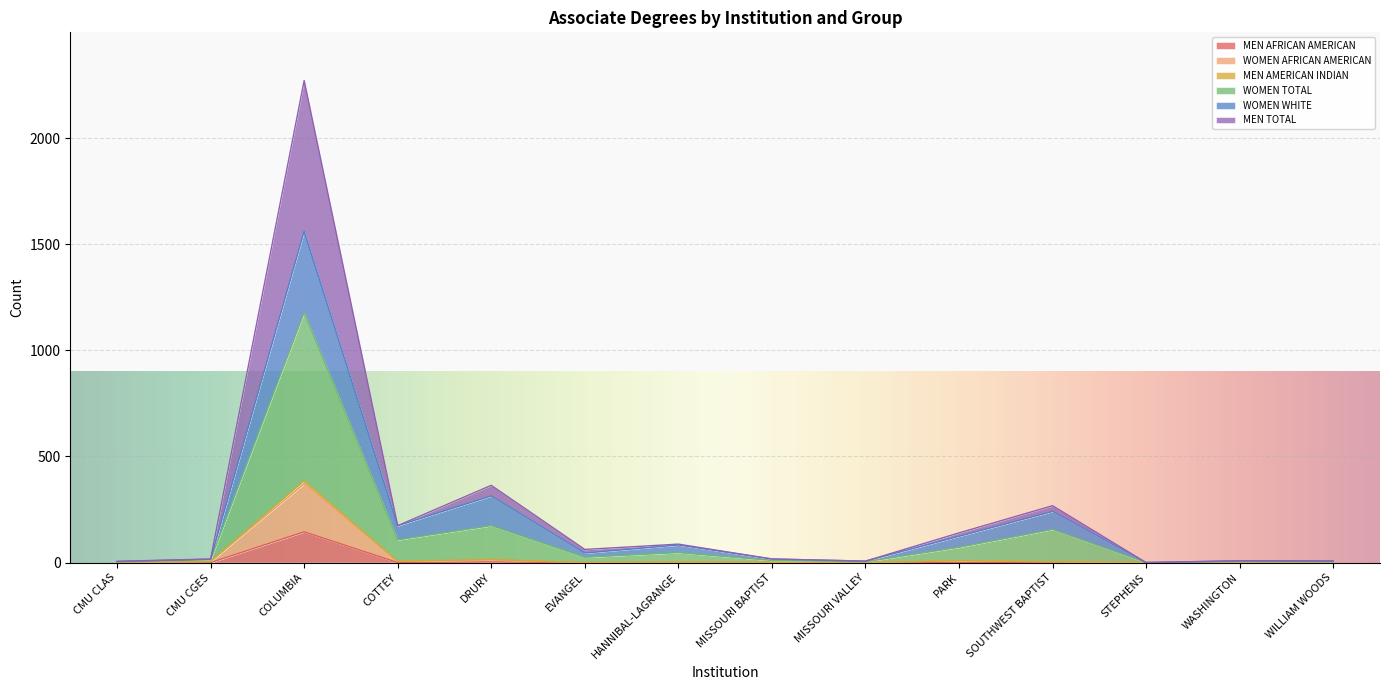

At how many categories does at least one series exceed 2072?

1